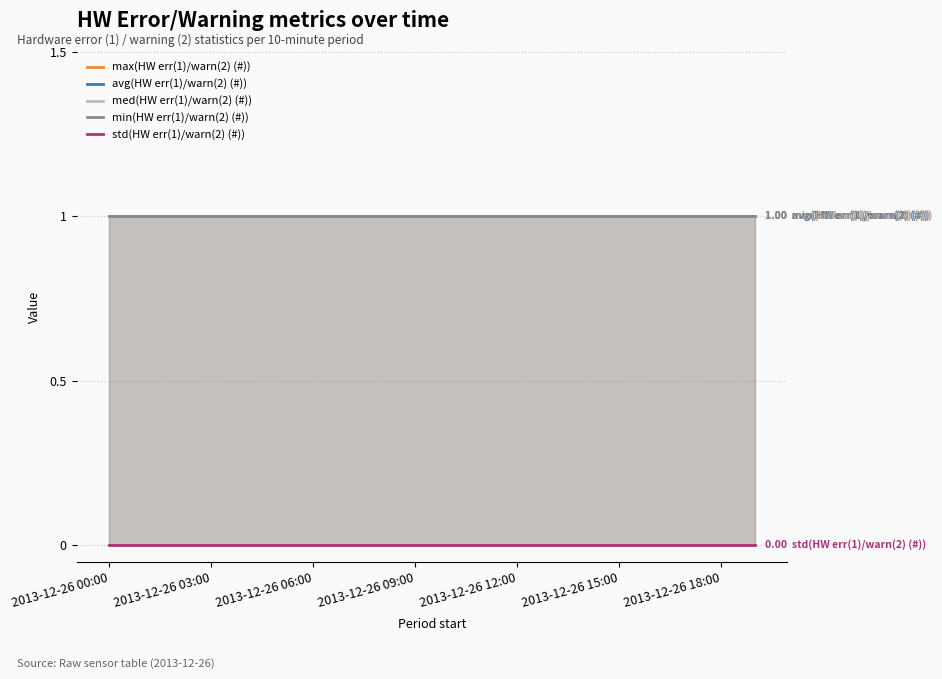

Reading right to left, transcribe all the data shown in this chart.

max(HW err(1)/warn(2) (#)): 1	1	1	1	1	1	1	1	1	1	1	1	1	1	1	1	1	1	1	1
avg(HW err(1)/warn(2) (#)): 1	1	1	1	1	1	1	1	1	1	1	1	1	1	1	1	1	1	1	1
med(HW err(1)/warn(2) (#)): 1	1	1	1	1	1	1	1	1	1	1	1	1	1	1	1	1	1	1	1
min(HW err(1)/warn(2) (#)): 1	1	1	1	1	1	1	1	1	1	1	1	1	1	1	1	1	1	1	1
std(HW err(1)/warn(2) (#)): 0	0	0	0	0	0	0	0	0	0	0	0	0	0	0	0	0	0	0	0